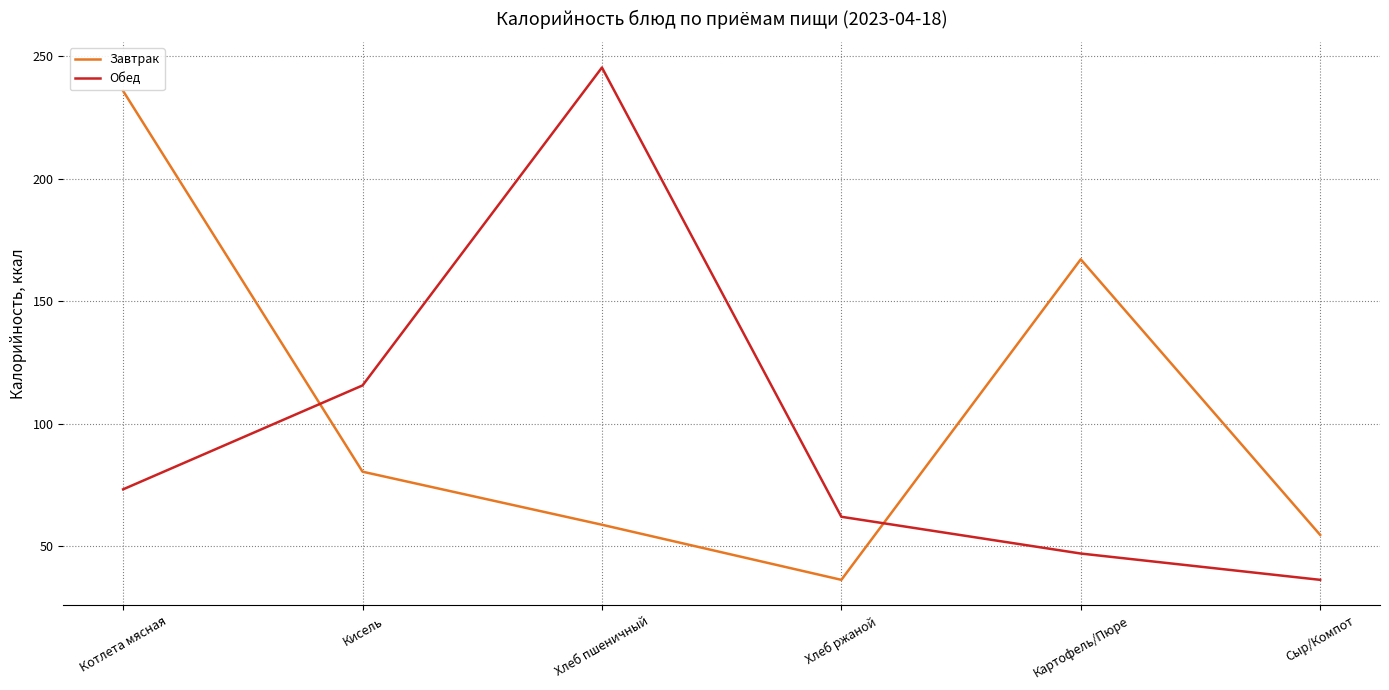

What is the minimum value shown in the chart?

36.3